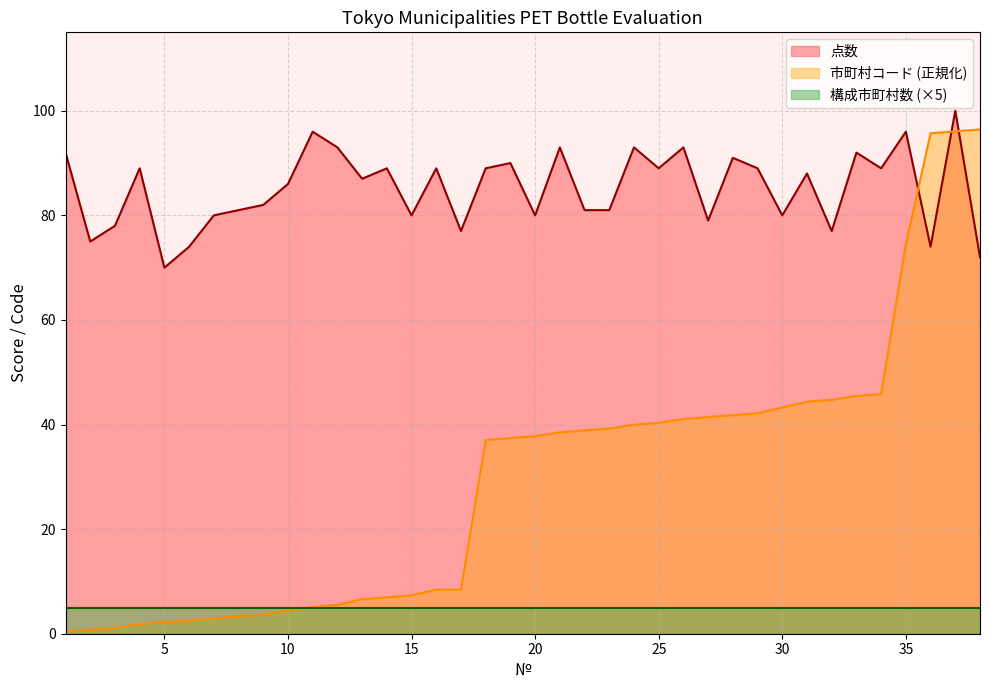

At which label is 点数 closest to 85?

10